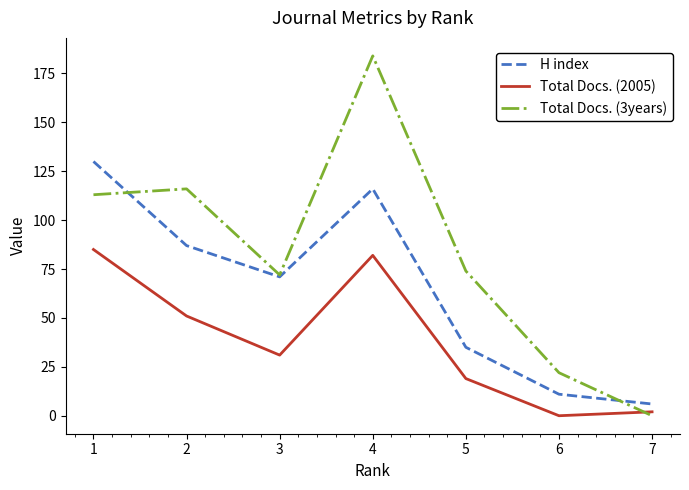

At how many categories does at least one series exceed 167?

1